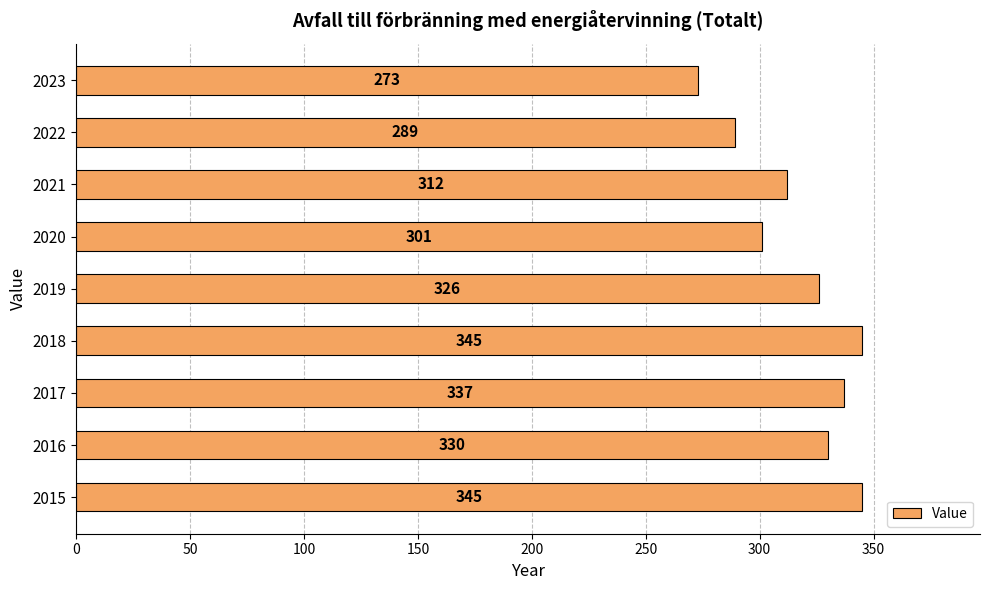

What is the sum of all values?

2858